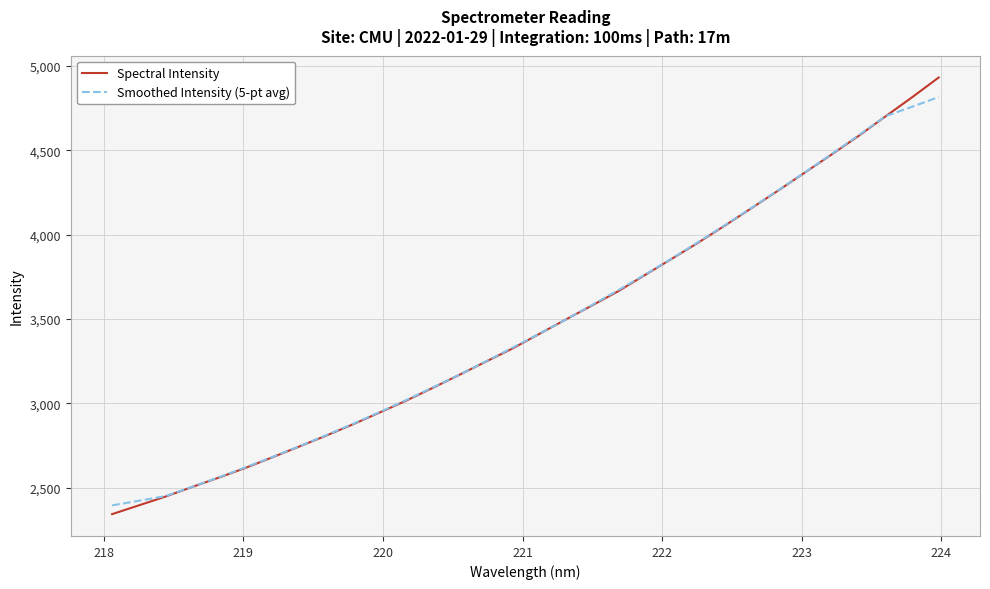

After their last crossing, which series has the higher values: Smoothed Intensity (5-pt avg) or Spectral Intensity?

Spectral Intensity